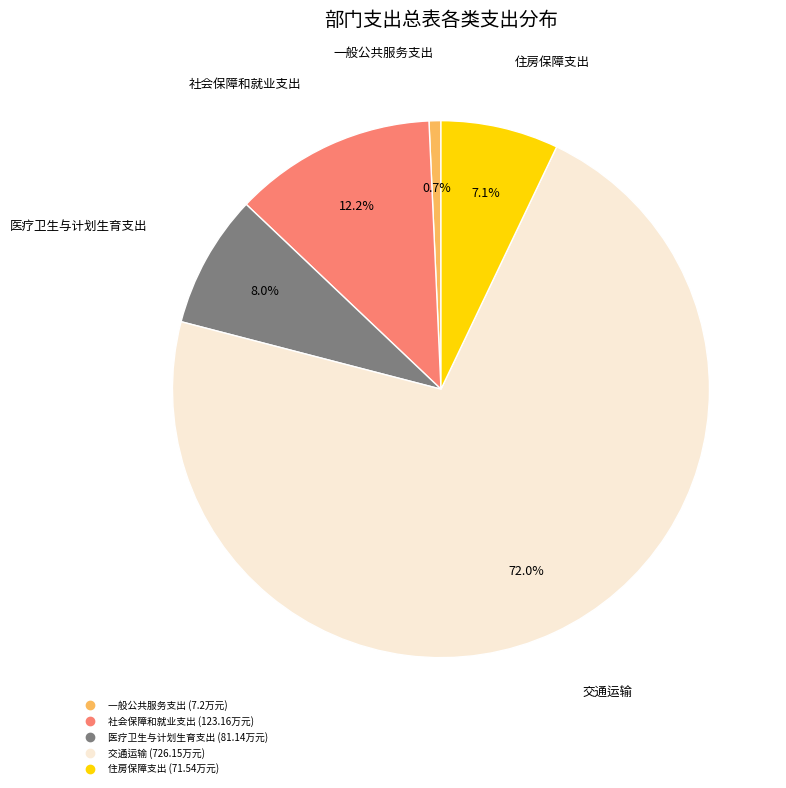

Is there any slice that represents more than half of the pie?

Yes